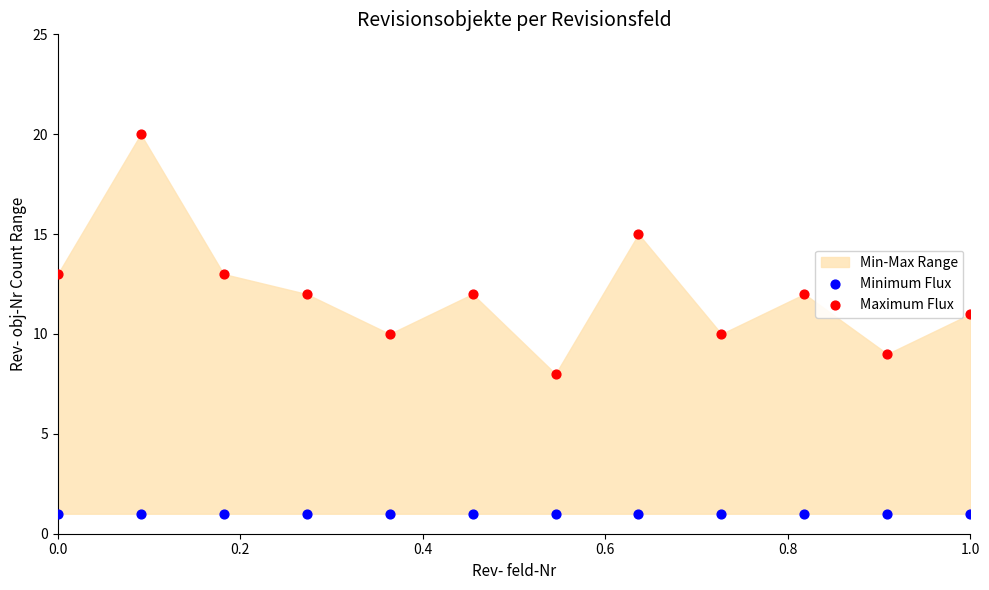

Which series contains the lowest Y value?

Minimum Flux